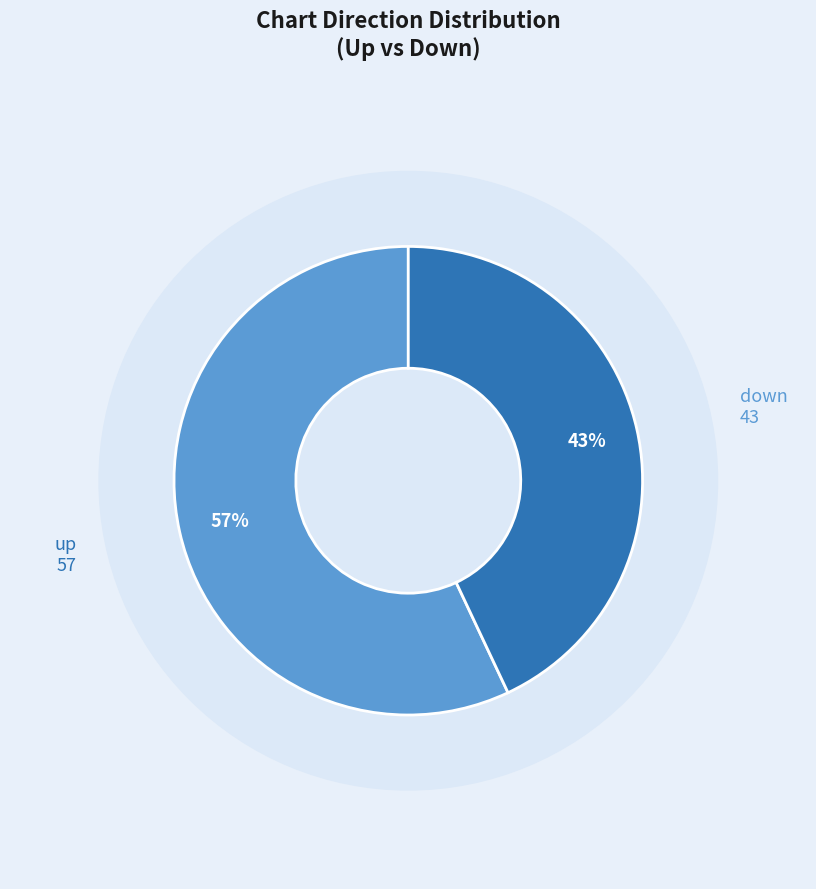

To the nearest percent, what is the difference between the down and up slice percentages?

14%